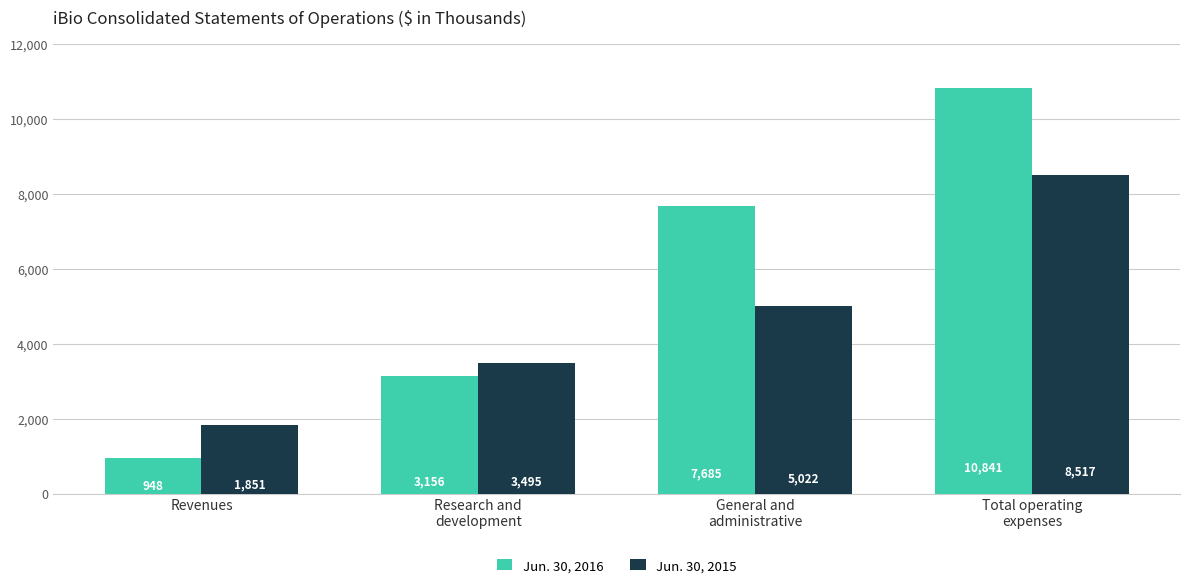

What are all the series names shown in the legend?

Jun. 30, 2016, Jun. 30, 2015